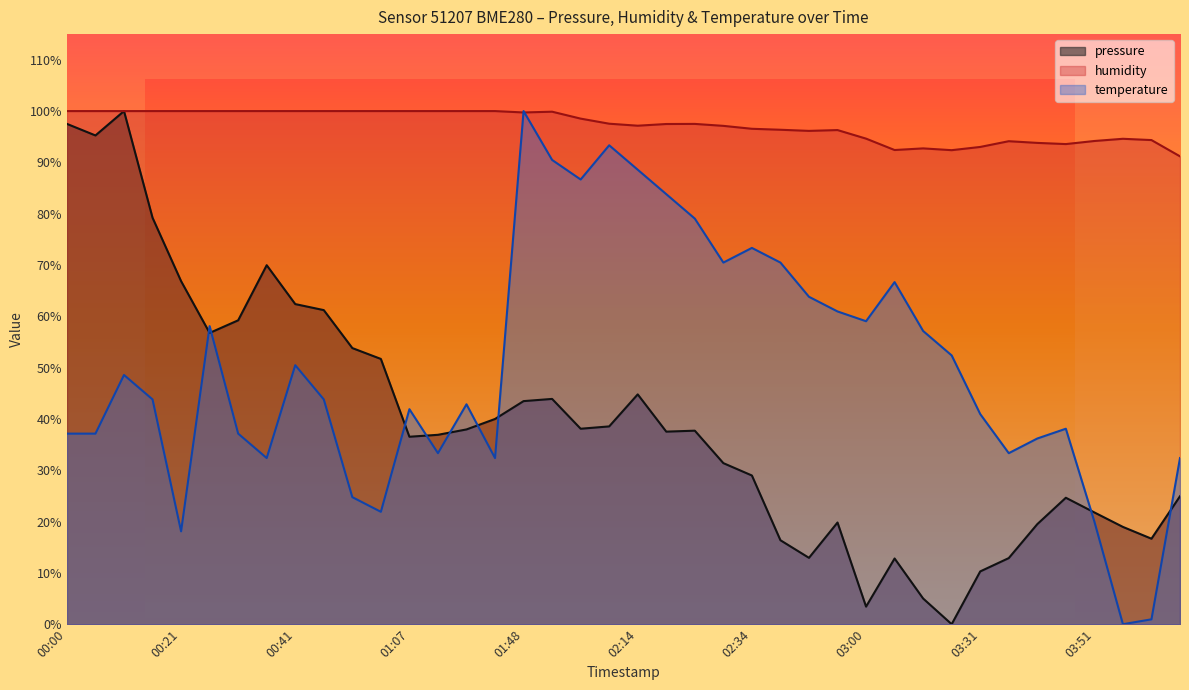

Rank the series by their maximum value, from highest to lowest.

pressure, humidity, temperature